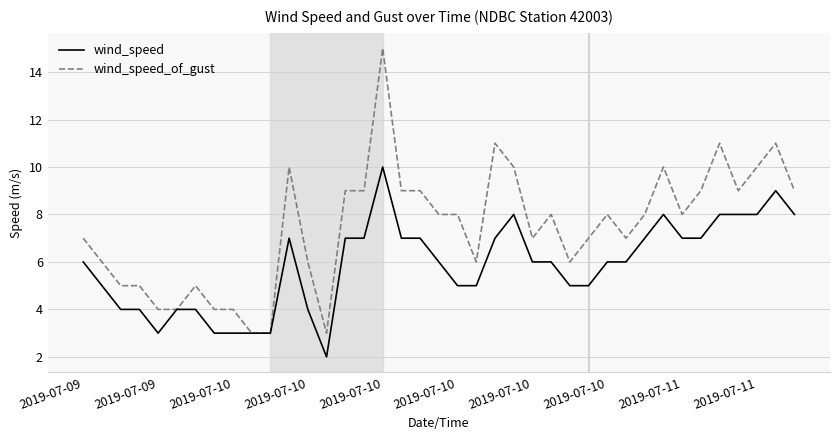

List the series in order of their overall mean, lowest first.

wind_speed, wind_speed_of_gust